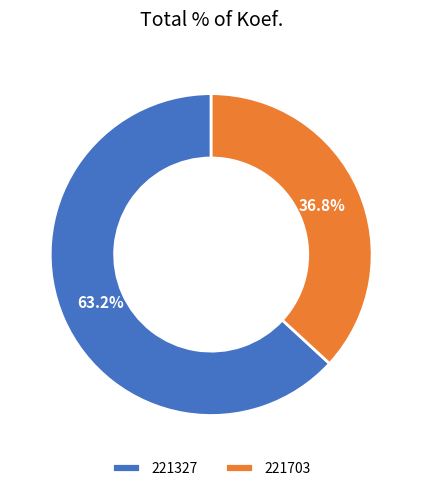

True or false: 221703 accounts for 37% of the total.

True